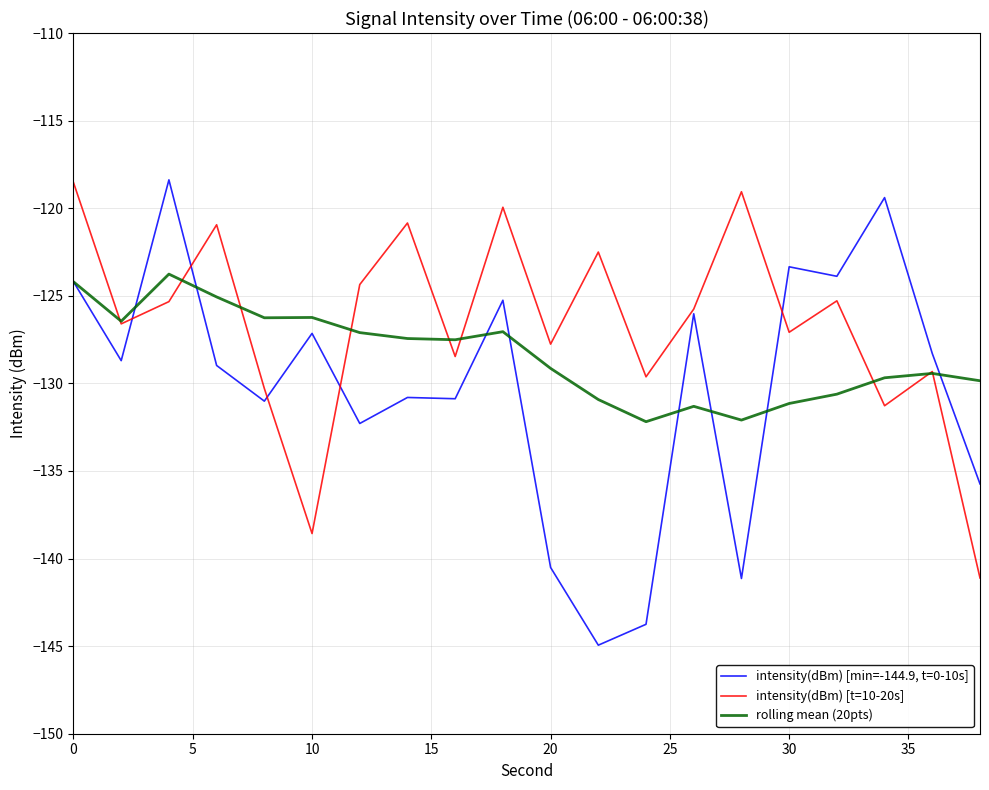

Rank the series by their average value, from highest to lowest.

intensity(dBm) [t=10-20s], rolling mean (20pts), intensity(dBm) [min=-144.9, t=0-10s]